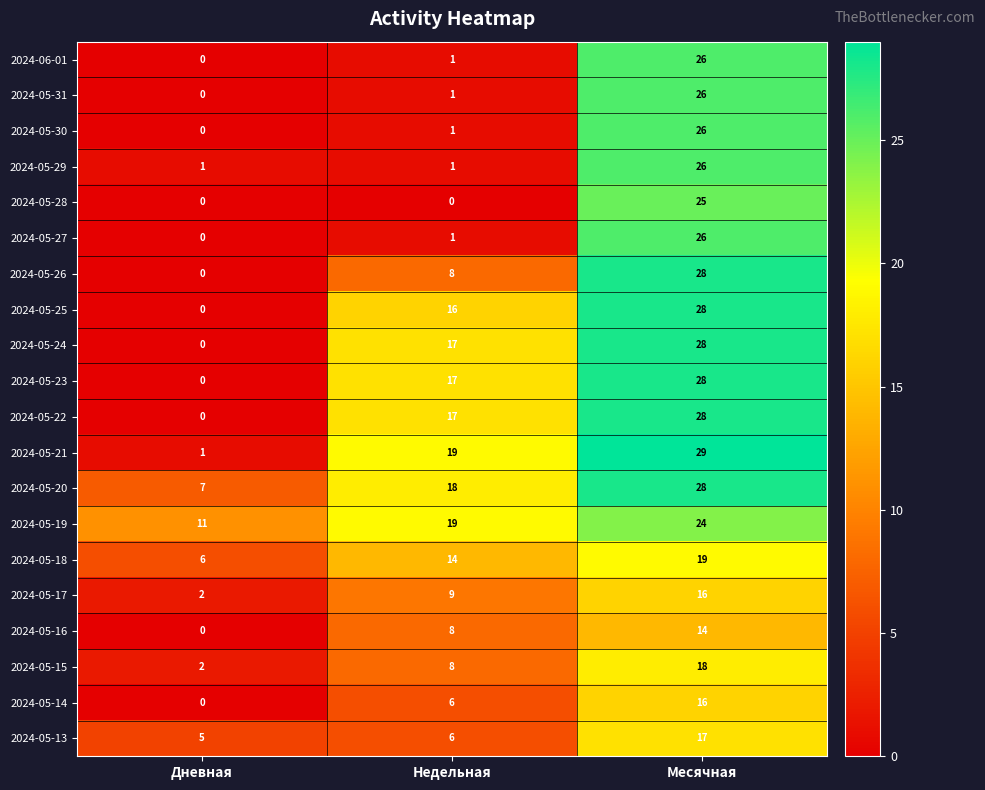

At how many categories does at least one series exceed 14?

2